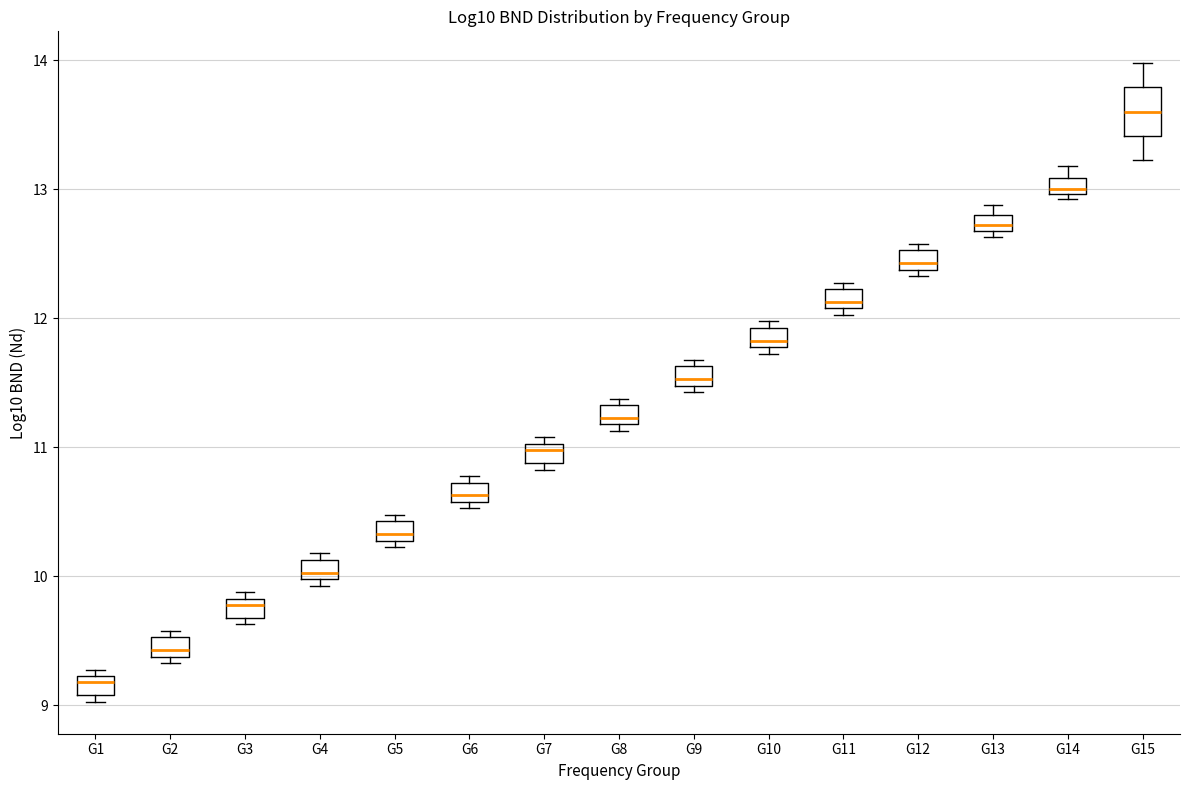

Which box is the tallest, from its lower edge to its upper edge?

G15